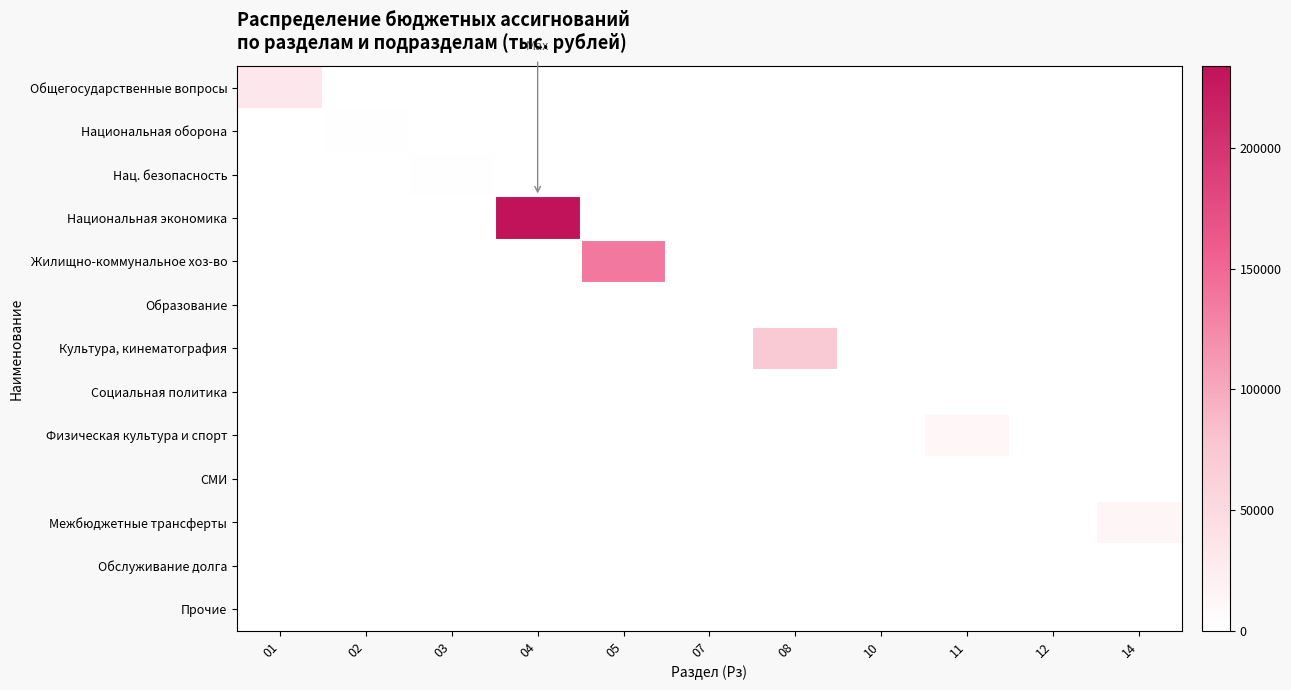

Between 08 and 03, which is larger?

08